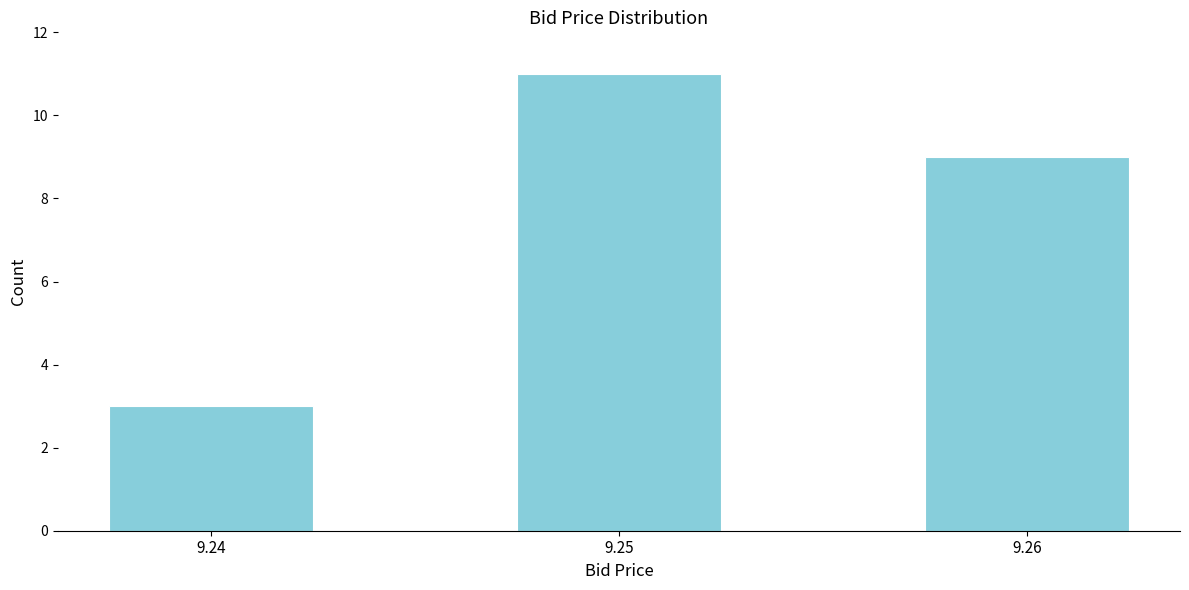

Reading left to right, what are all the values shown in this chart?

3	11	9